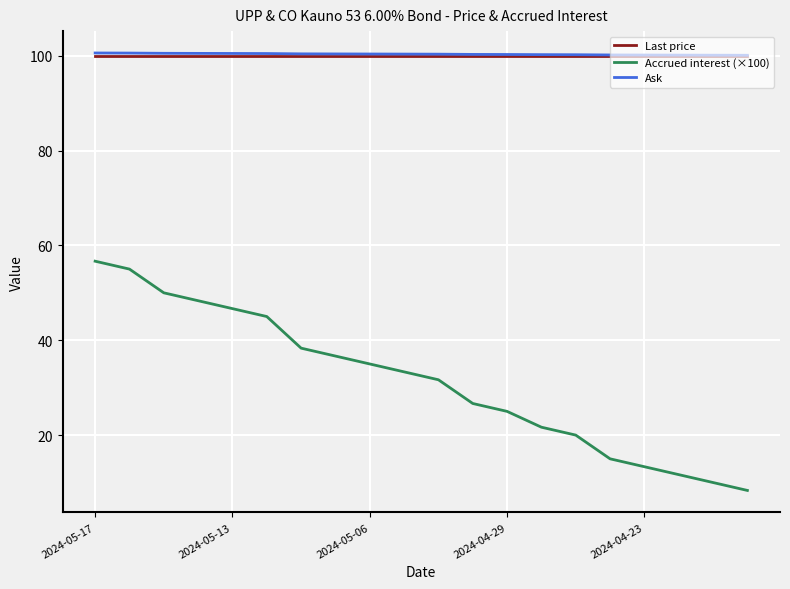

Which series has the widest spread of values?

Accrued interest (×100)